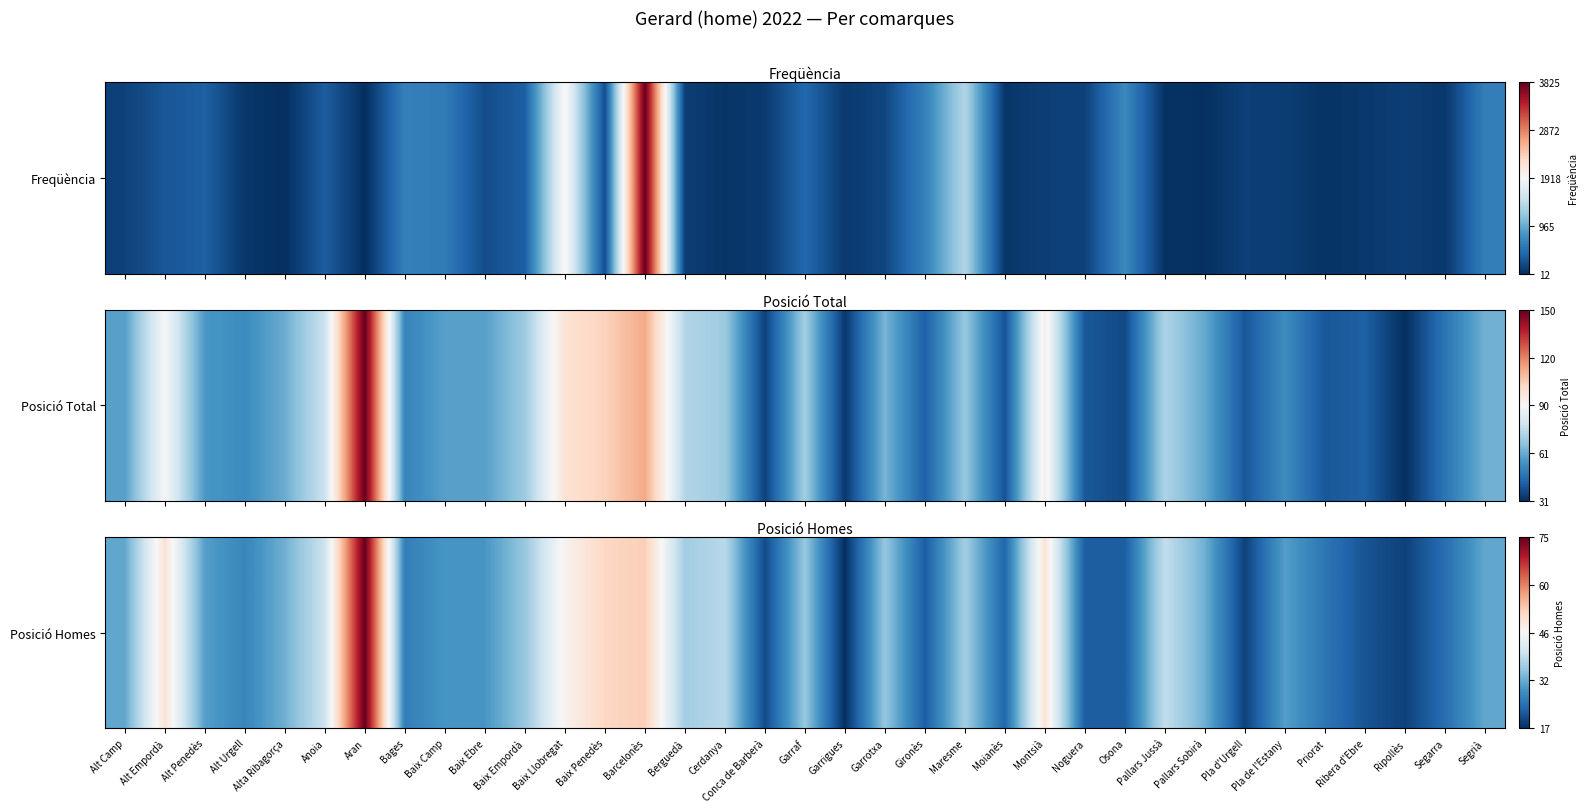

Rank the categories by value from highest to lowest.

Aran, Barcelonès, Baix Penedès, Alt Empordà, Montsià, Baix Llobregat, Anoia, Pallars Jussà, Cerdanya, Berguedà, Maresme, Baix Empordà, Garraf, Garrotxa, Alta Ribagorça, Pallars Sobirà, Alt Camp, Segrià, Alt Penedès, Pla de l'Estany, Baix Camp, Baix Ebre, Alt Urgell, Bages, Priorat, Segarra, Moianès, Gironès, Noguera, Osona, Ribera d'Ebre, Conca de Barberà, Pla d'Urgell, Ripollès, Garrigues